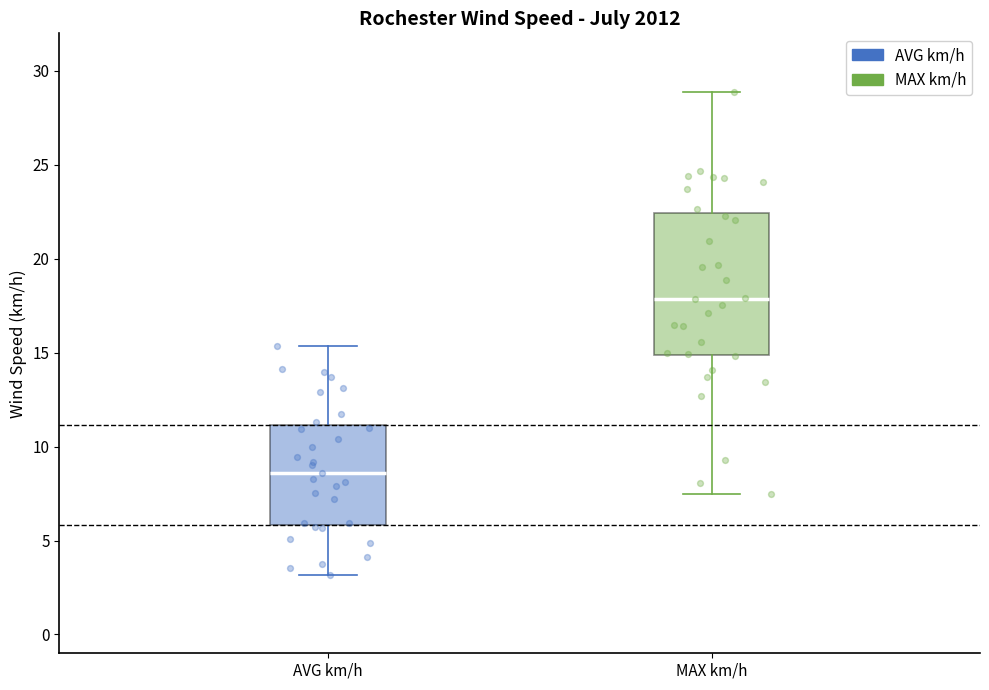

Which box's median line is the highest?

MAX km/h